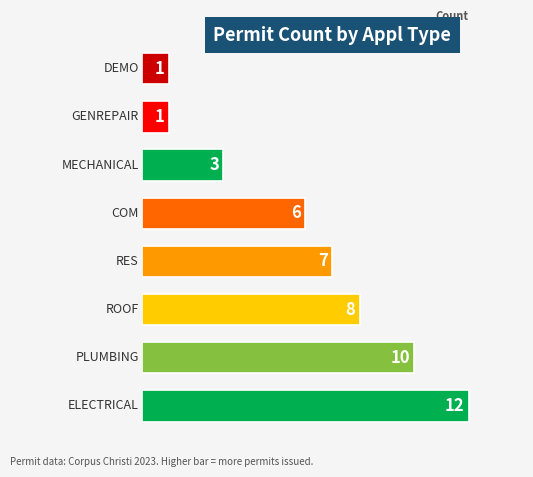

Reading top to bottom, extract all data points from this chart.

1	1	3	6	7	8	10	12